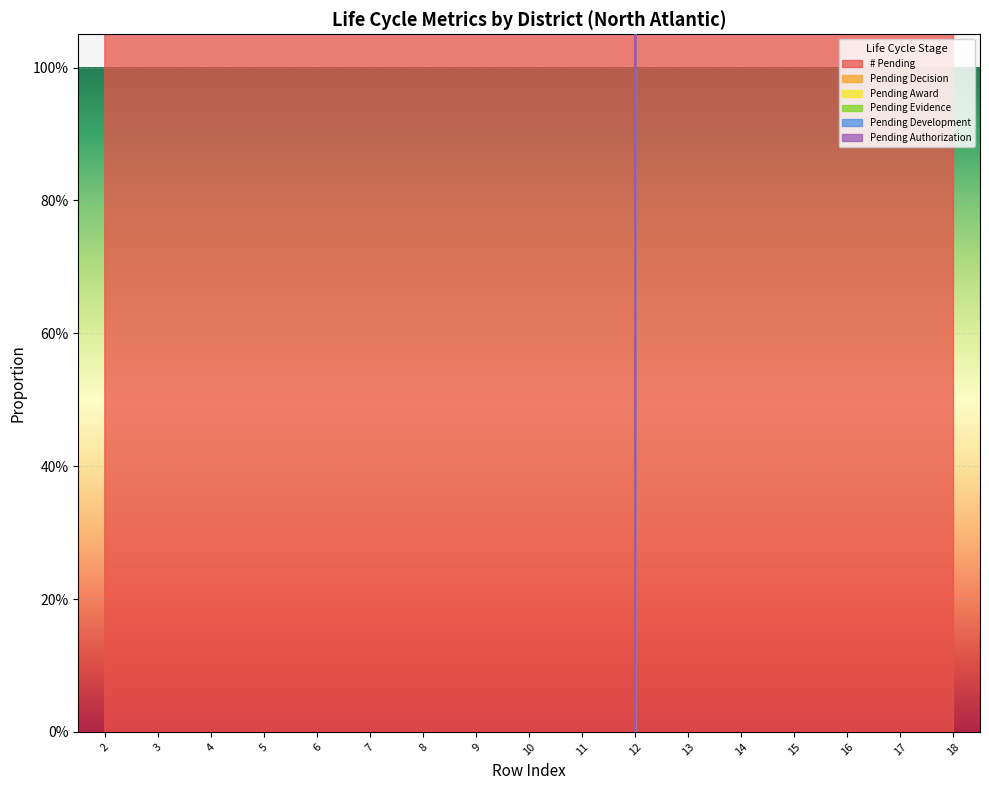

How many data points in Pending Award are above 0?

12